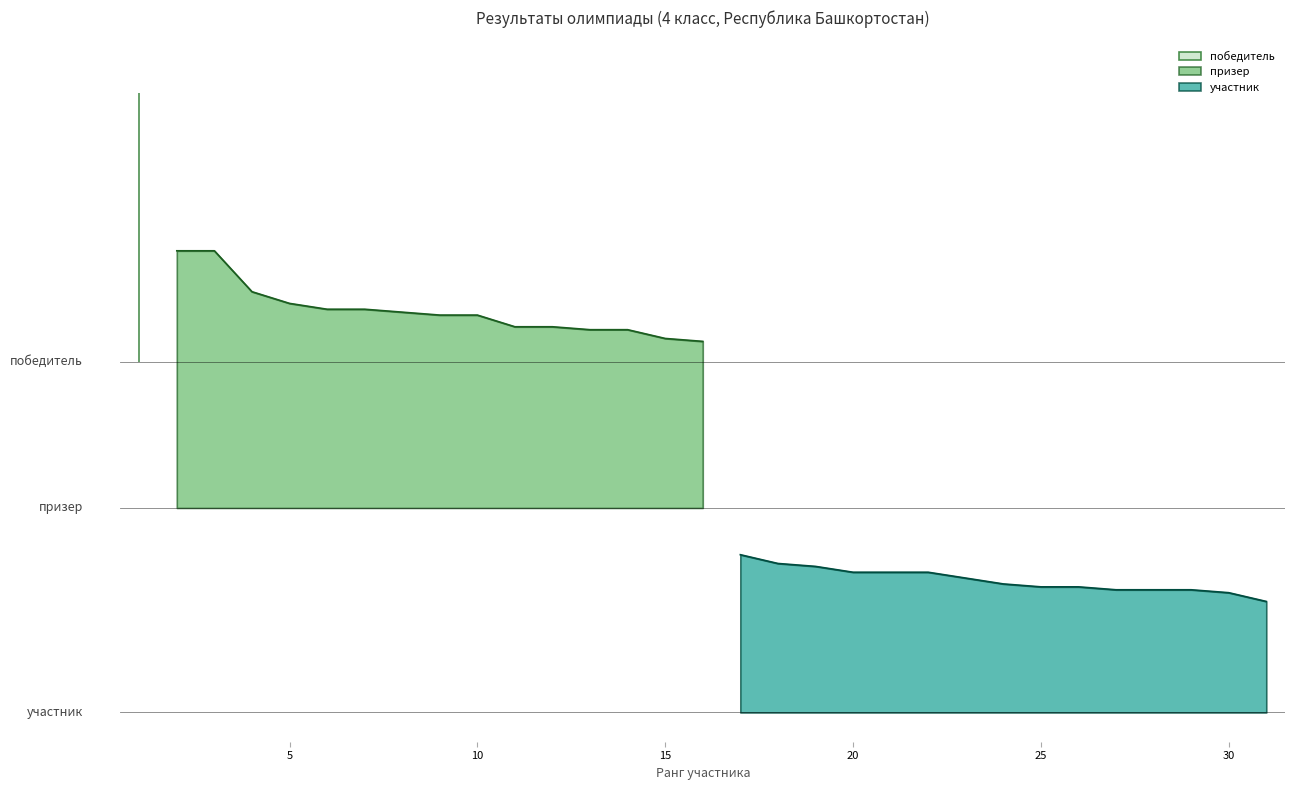

What is the greatest value displayed?

79.0